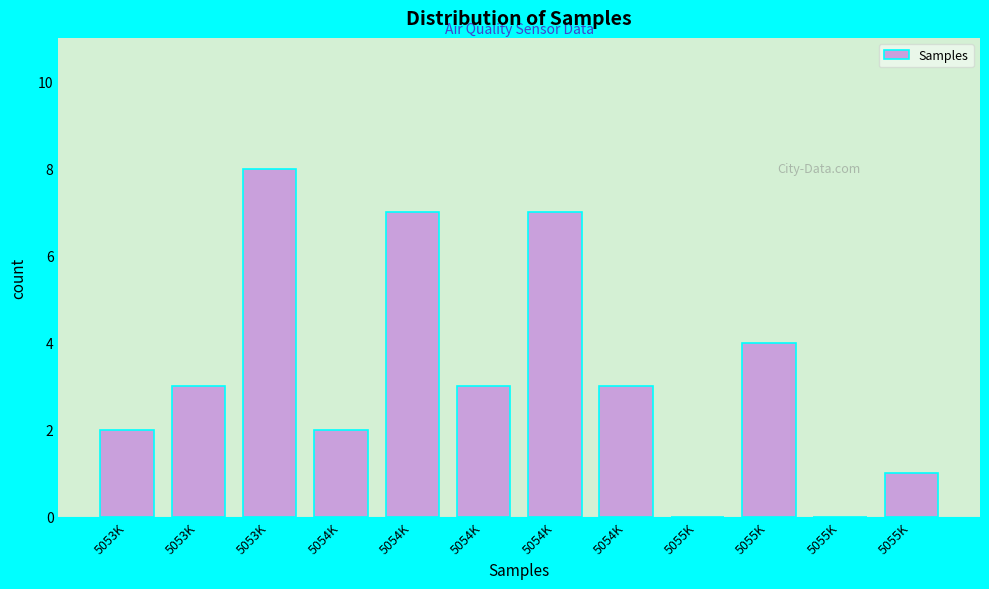

Count the number of data series in this chart.

1